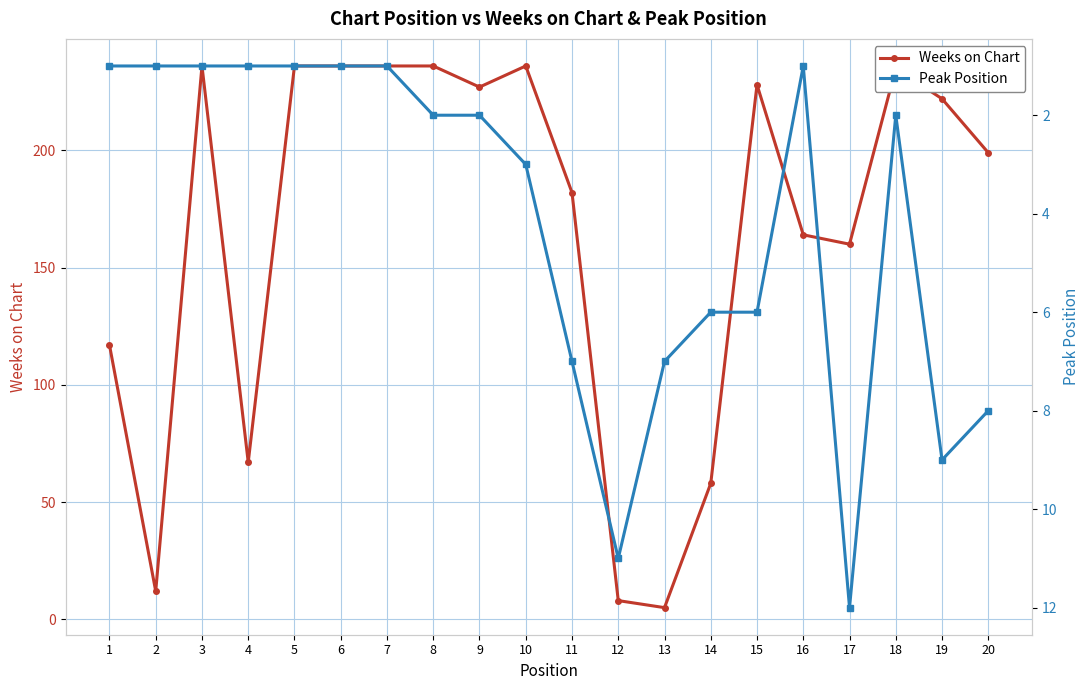

The value of Peak Position at 2 is 1. True or false?

False